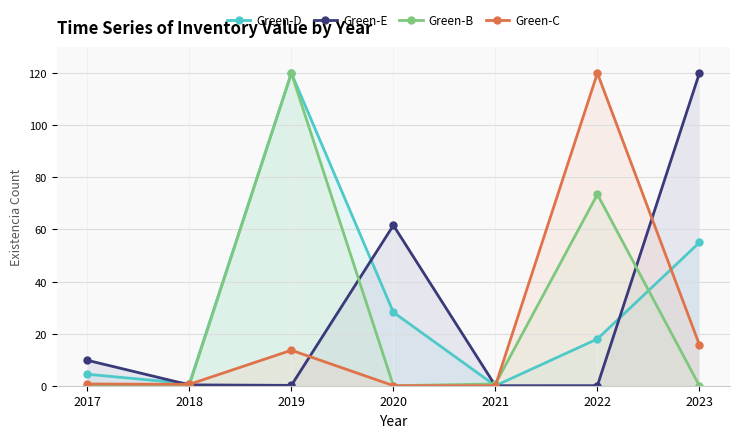

What is the difference between the maximum and second lowest values in the Green-E series?

120.0